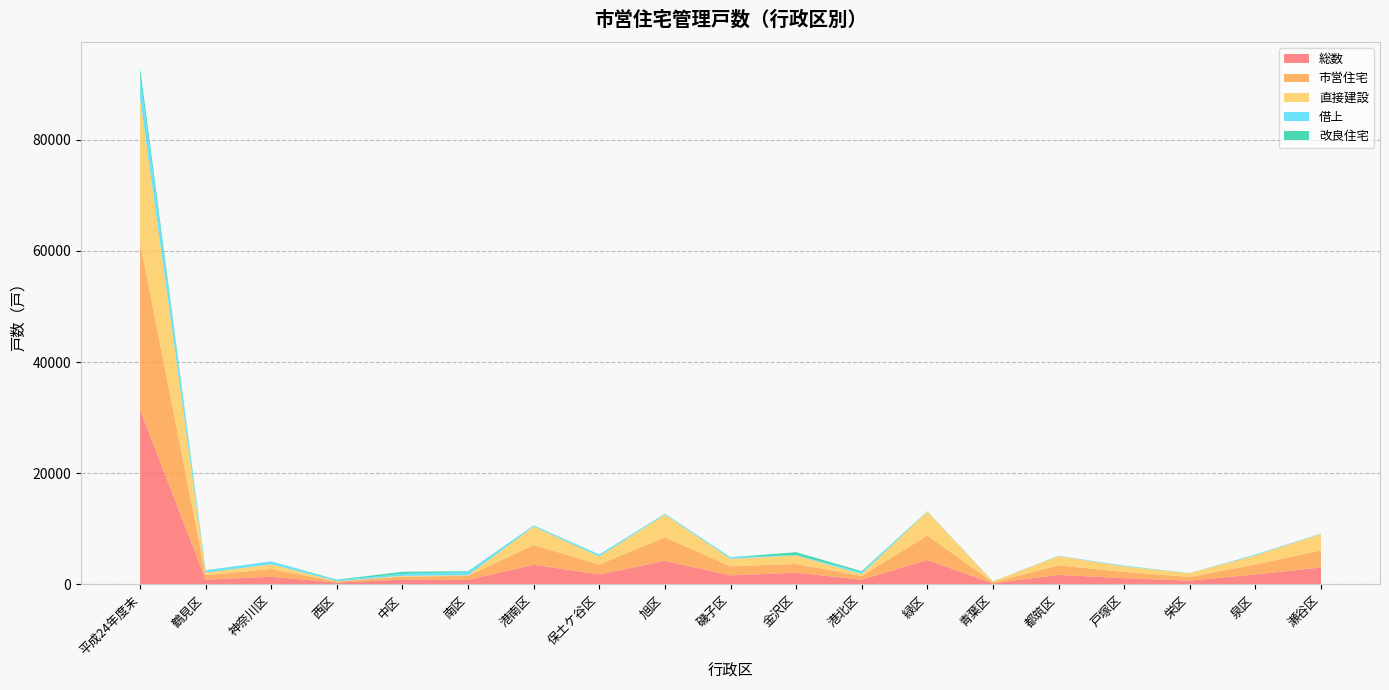

Reading left to right, list all the values displayed in this chart.

総数: 31462	864	1385	327	887	831	3543	1810	4244	1632	2112	857	4393	191	1719	1128	689	1795	3055
市営住宅: 30034	822	1385	204	504	723	3543	1776	4244	1632	1574	677	4393	191	1719	1128	669	1795	3055
直接建設: 26043	427	866	37	159	106	3334	1444	4076	1345	1517	335	4317	164	1654	989	654	1644	2975
借上: 3991	395	519	167	345	617	209	332	168	287	57	342	76	27	65	139	15	151	80
改良住宅: 1428	42	0	123	383	108	0	34	0	0	538	180	0	0	0	0	20	0	0